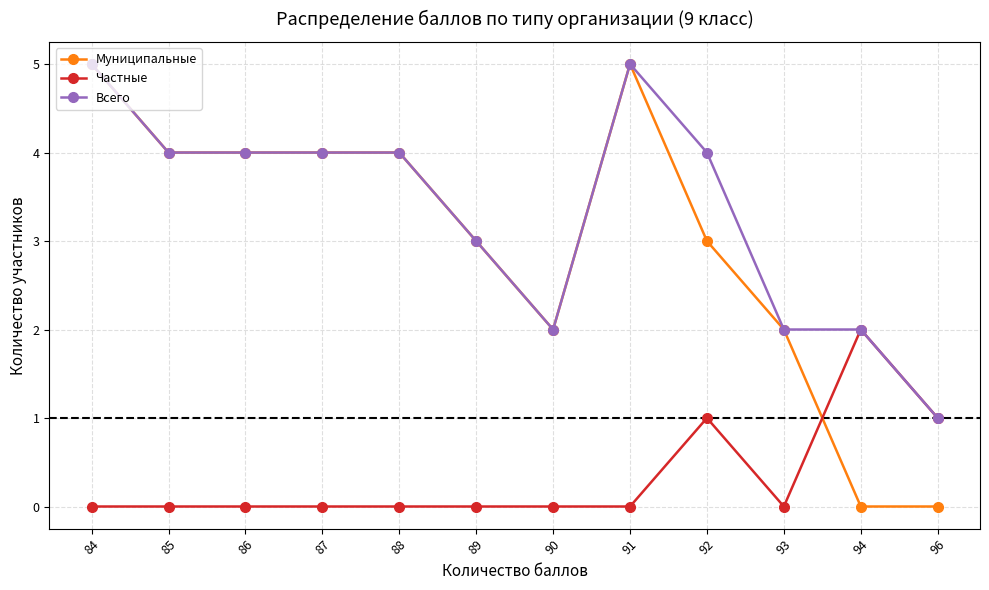

Between 90 and 92, which series saw the biggest shift?

Всего